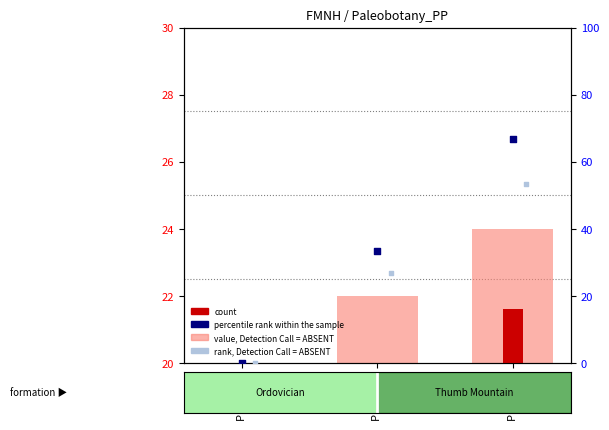

What are all the series names shown in the legend?

value, Detection Call = ABSENT, count, percentile rank within the sample, rank, Detection Call = ABSENT